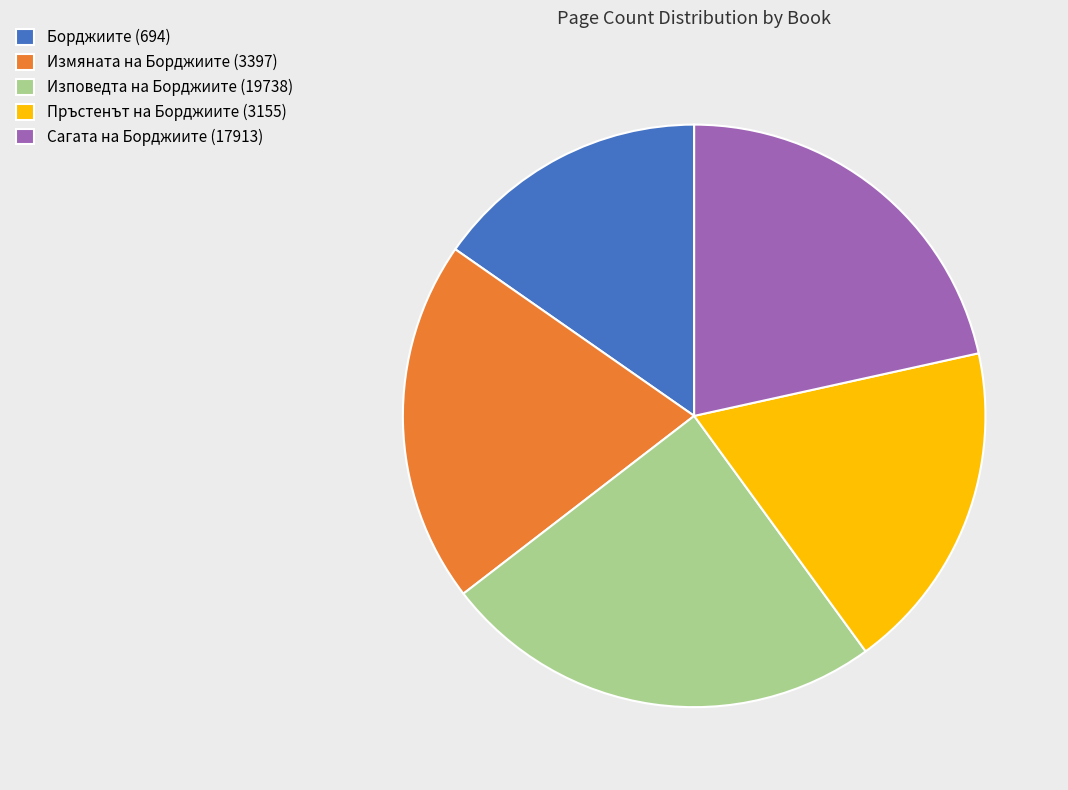

What is the ratio of the value at Сагата на Борджиите (17913) to the value at Борджиите (694)?

1.4